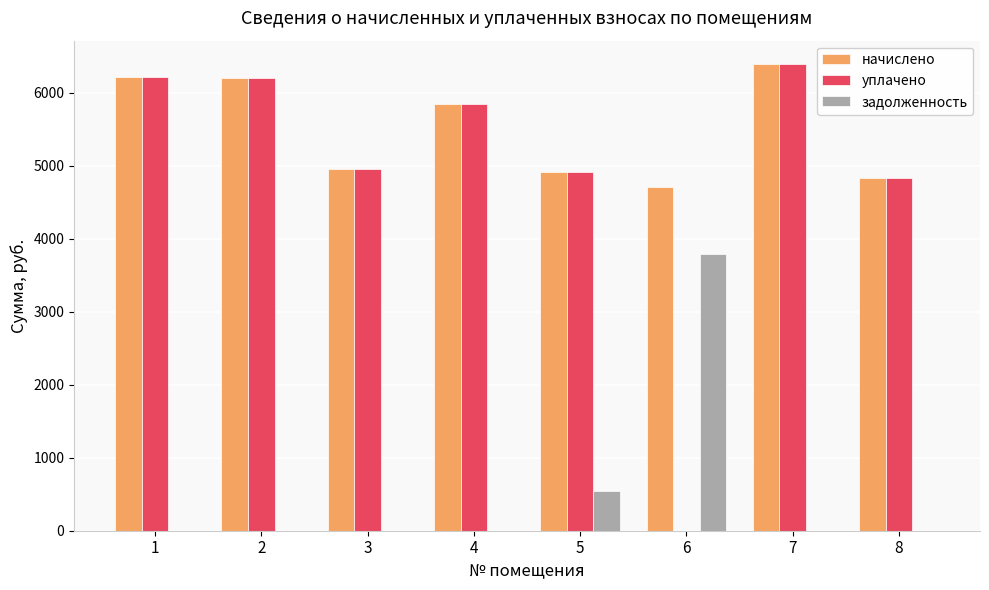

The value of начислено at 5 is 2549.4. True or false?

False